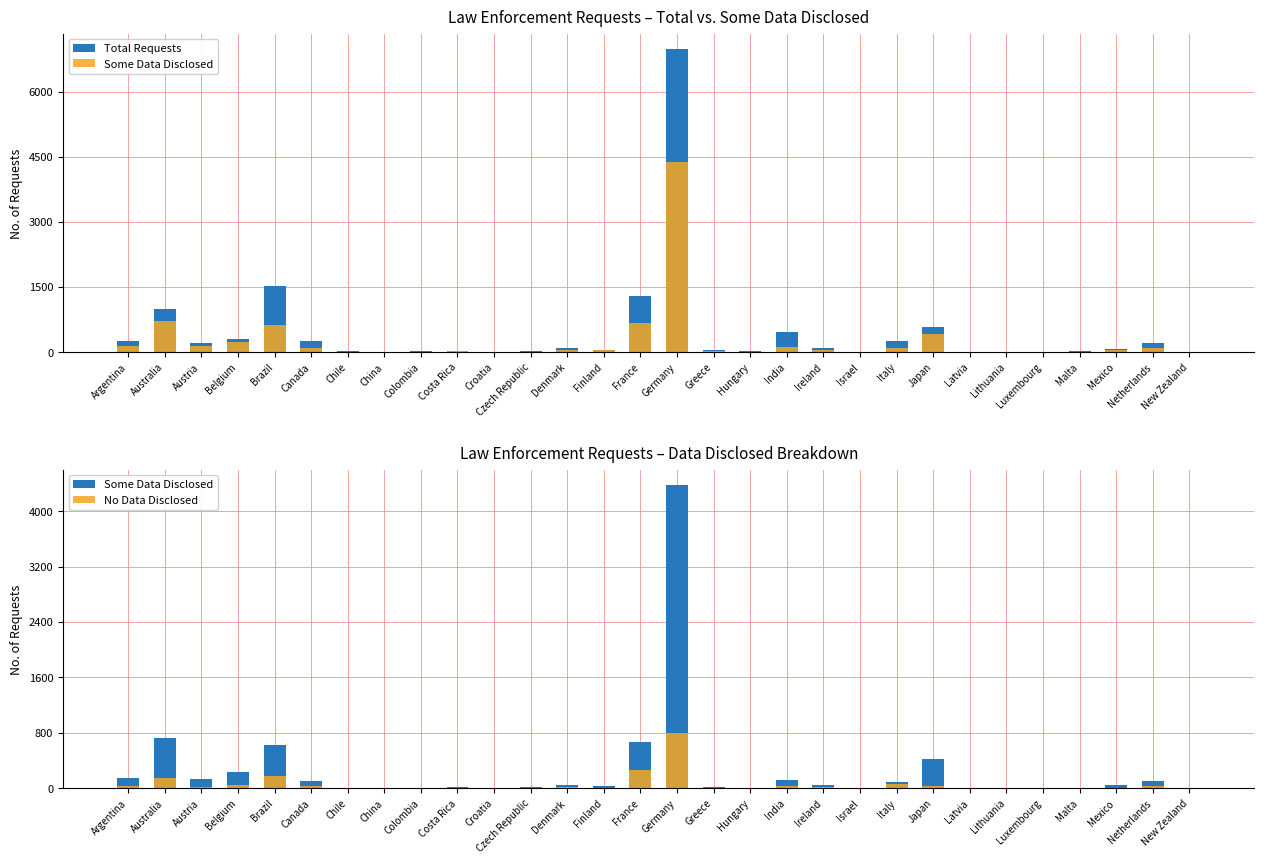

What is the difference between the second highest and second lowest values in the Some Data Disclosed series?

722